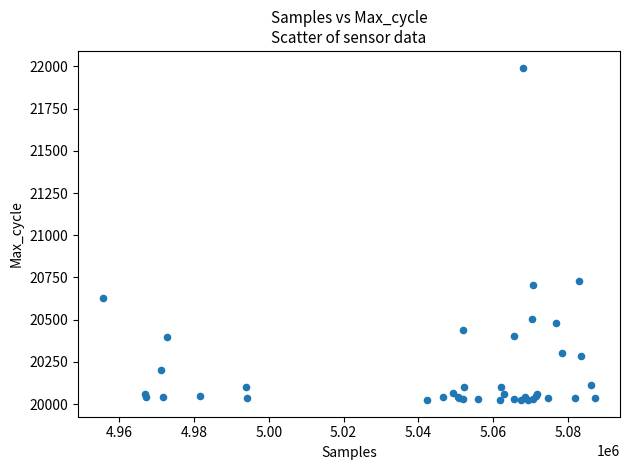

What Y value in the scatter plot is closest to 21008?

20728